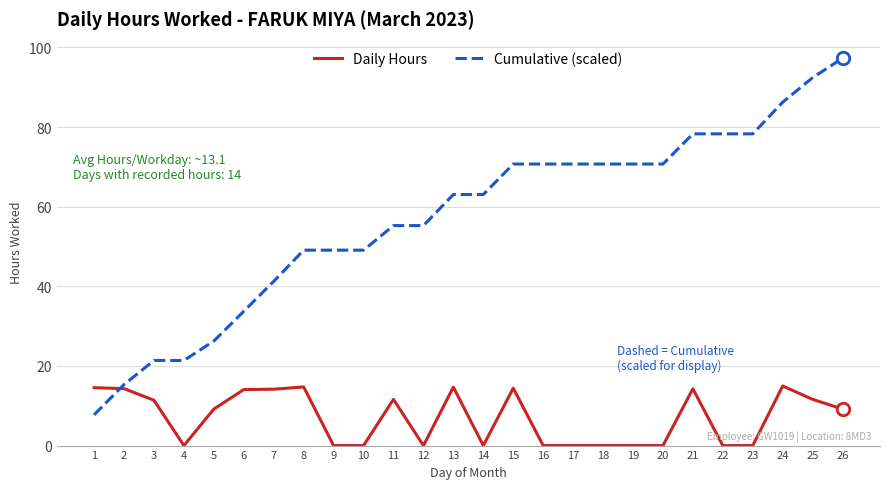

The value of Cumulative (scaled) at 18 is 115.6. True or false?

False